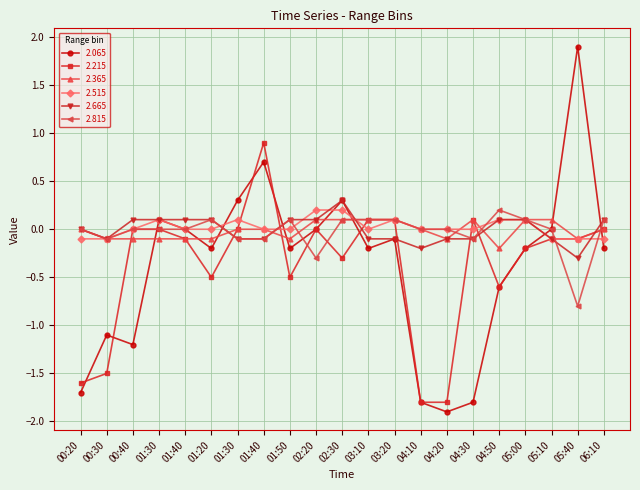

Which series has the widest spread of values?

2.065